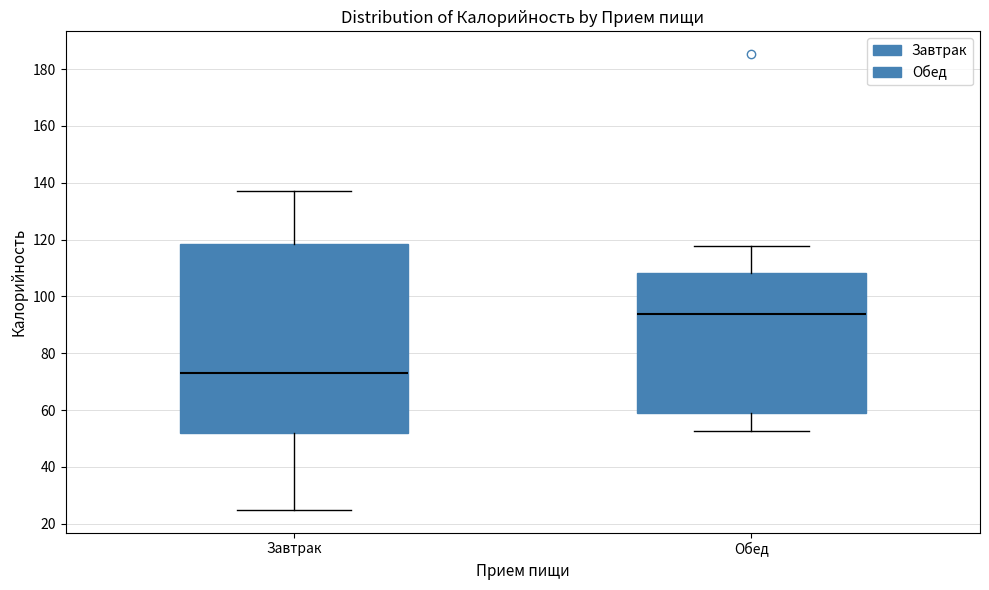

Which box is the tallest, from its lower edge to its upper edge?

Завтрак